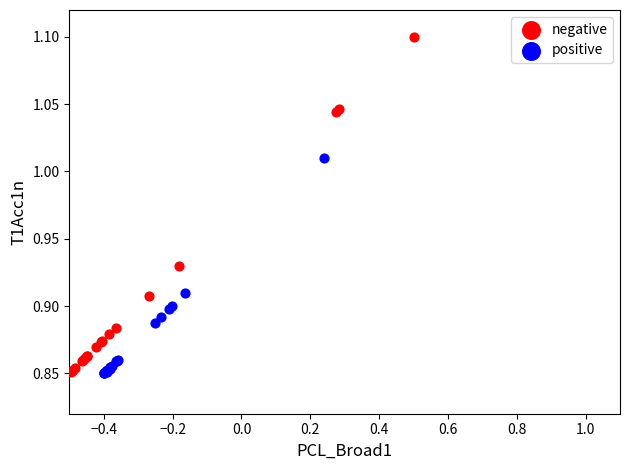

Which series has the widest spread of Y values?

negative